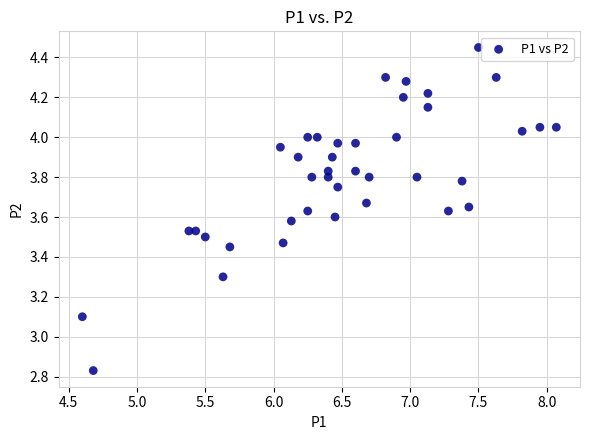

What is the range of Y values (max minus min)?

1.6